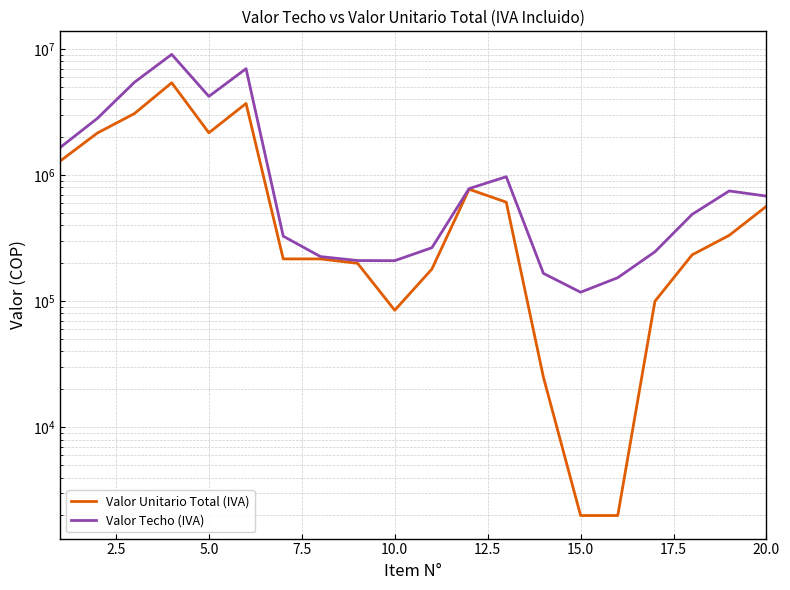

Which series has the widest spread of values?

Valor Techo (IVA)